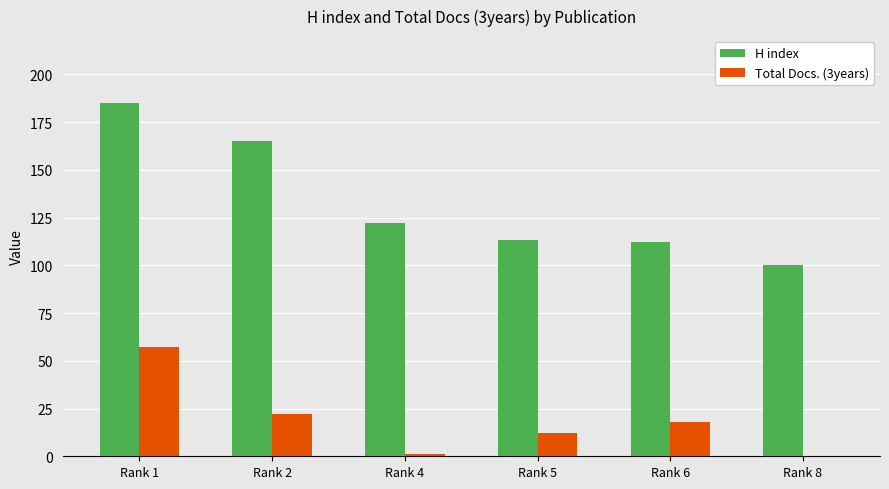

Is the value of Total Docs. (3years) at Rank 8 greater than the value of H index at Rank 2?

No